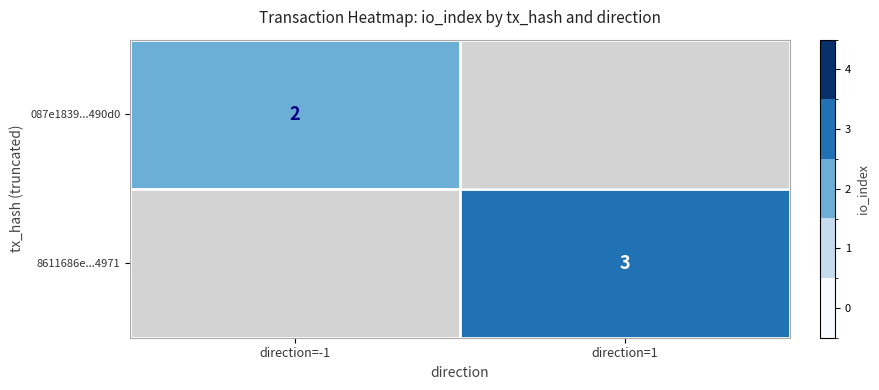

The value of 087e1839...490d0 at direction=-1 is 3. True or false?

False